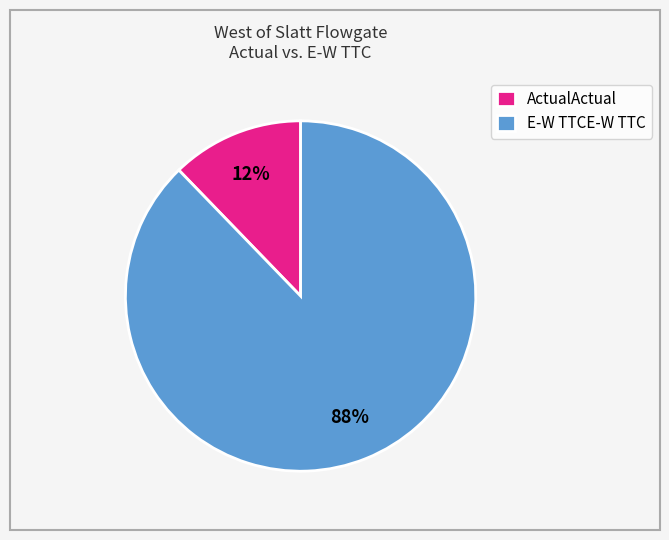

What percentage is the ActualActual slice, to the nearest percent?

12%